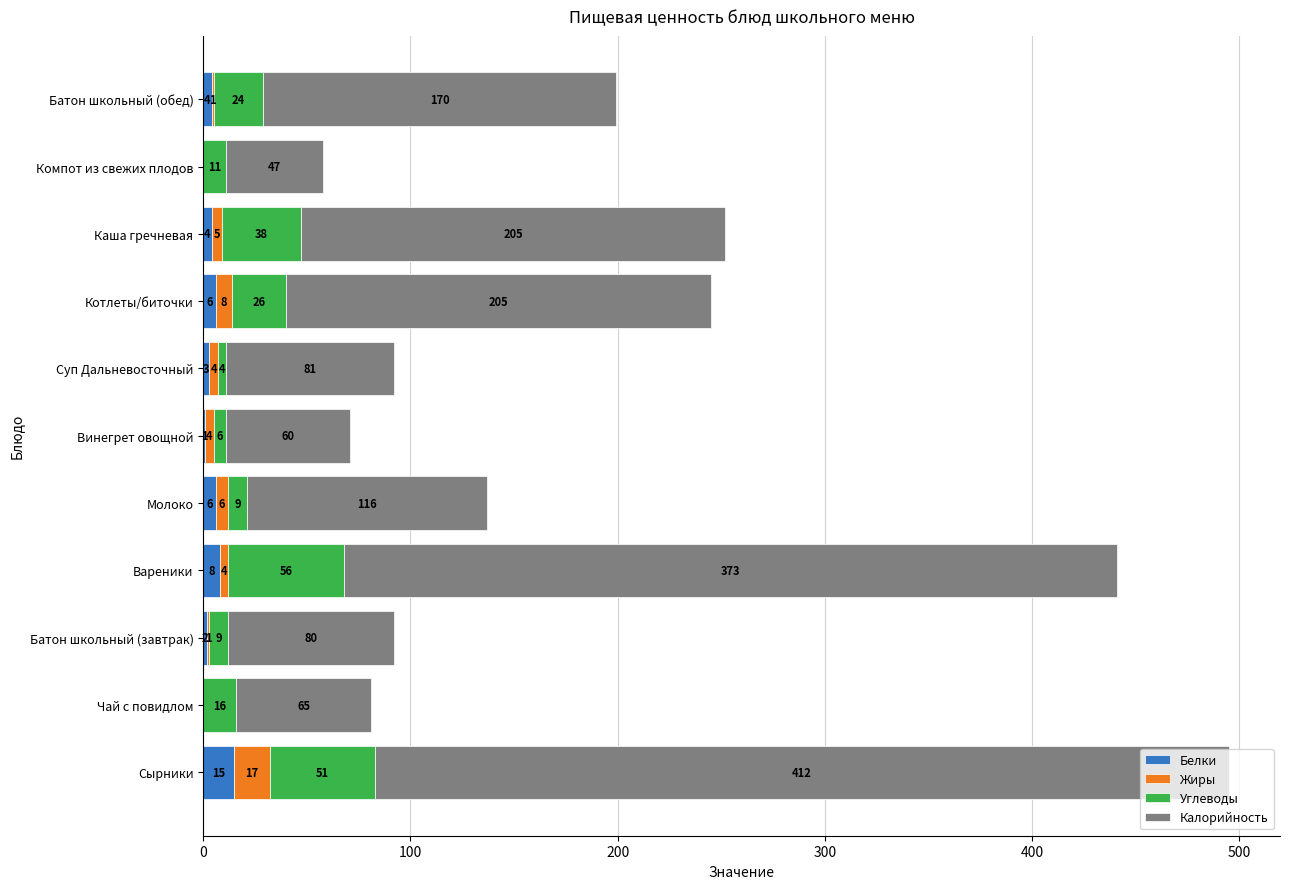

How many categories are shown in the chart?

11